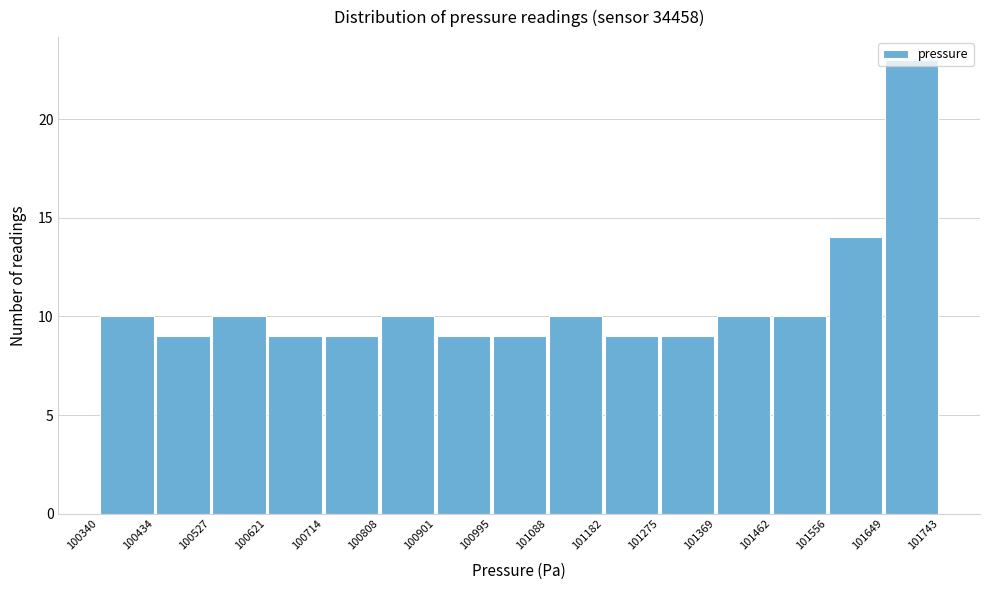

Reading left to right, transcribe this chart: for each bar, give the range it covers on the x-axis and its height. The values are not printed on the chart, so give them approximately, as read against the axis.

100340 to 100434: 10
100434 to 100527: 9
100527 to 100621: 10
100621 to 100714: 9
100714 to 100808: 9
100808 to 100901: 10
100901 to 100995: 9
100995 to 101088: 9
101088 to 101182: 10
101182 to 101275: 9
101275 to 101369: 9
101369 to 101462: 10
101462 to 101556: 10
101556 to 101649: 14
101649 to 101743: 23